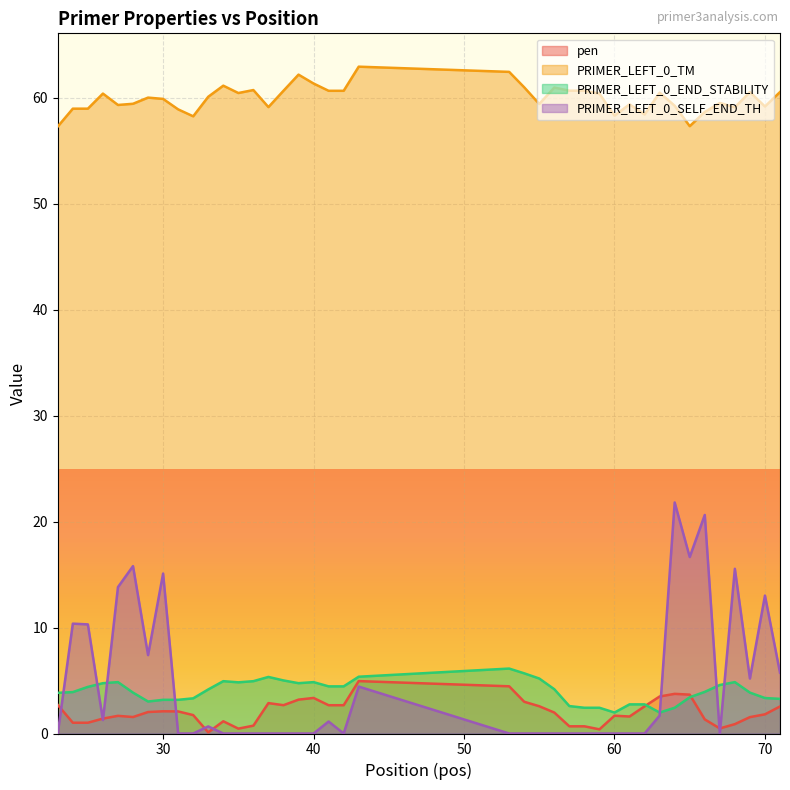

How many distinct data groups are displayed?

4